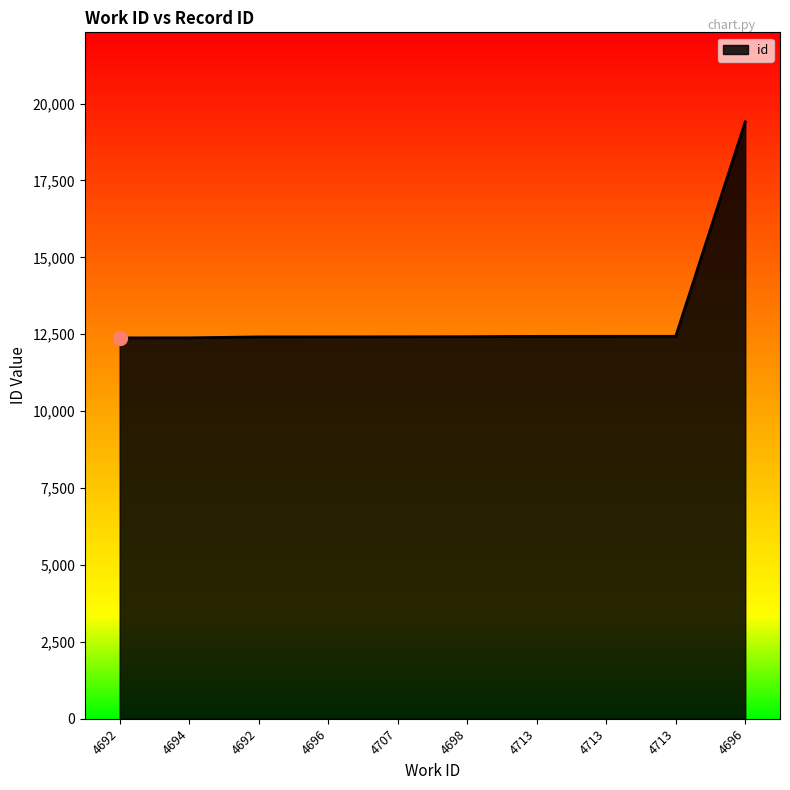

Reading left to right, what are all the values shown in this chart?

12382	12384	12414	12415	12417	12420	12432	12433	12434	19404